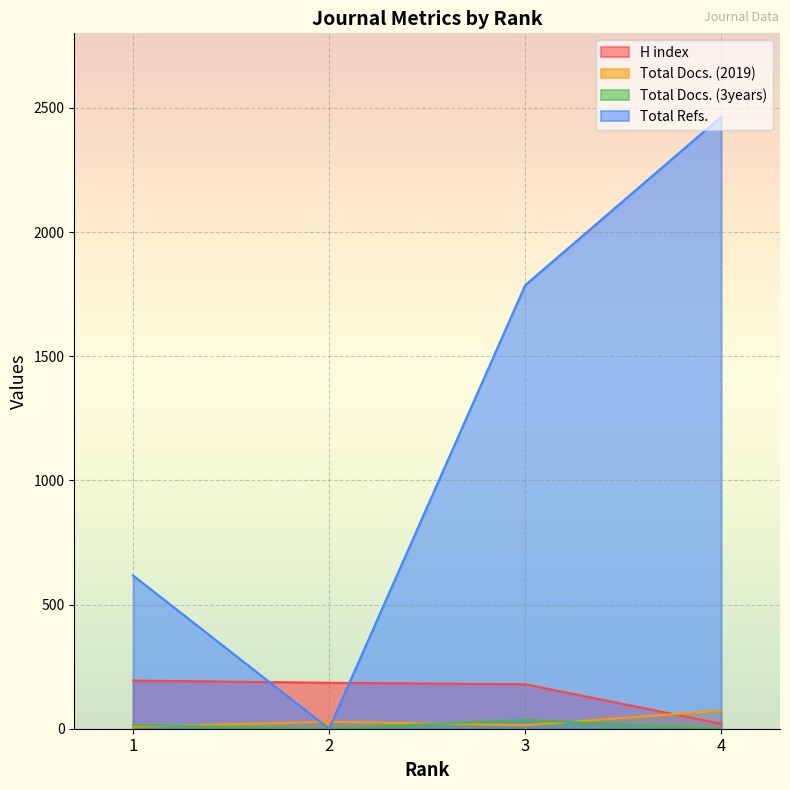

The Total Docs. (2019) series shows 28 at 2. True or false?

True